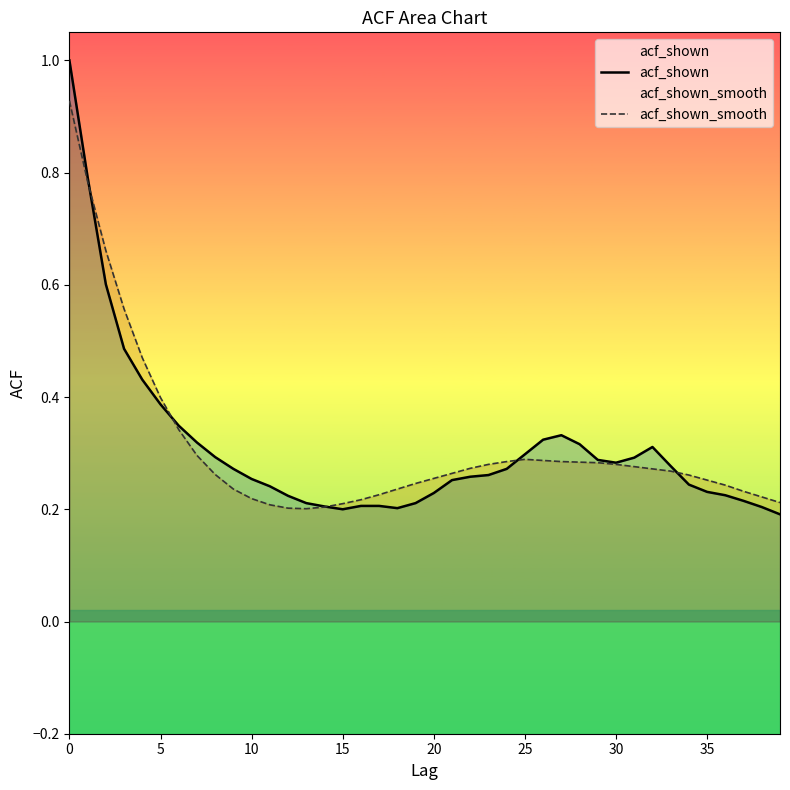

At which label is acf_shown closest to 0?

39